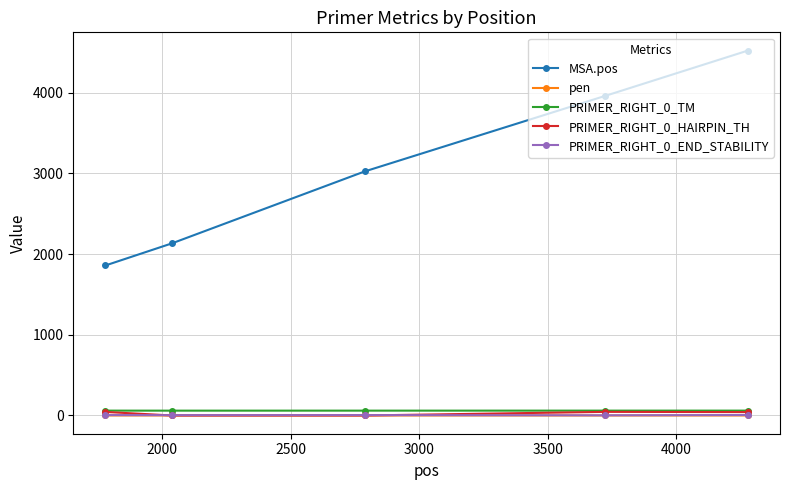

What is the average value of the PRIMER_RIGHT_0_TM series?

60.0